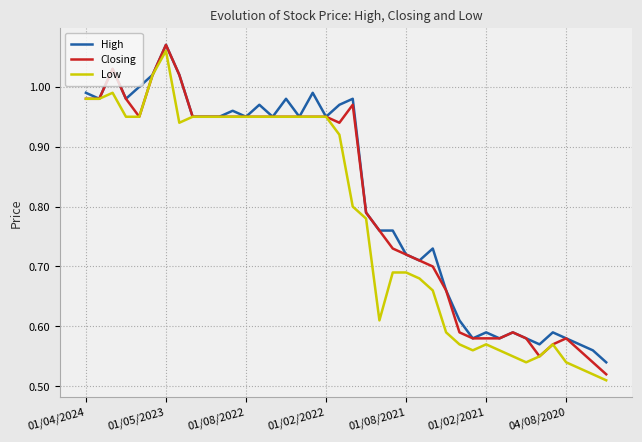

Which series changed the most between 01/04/2024 and 01/05/2023?

Closing